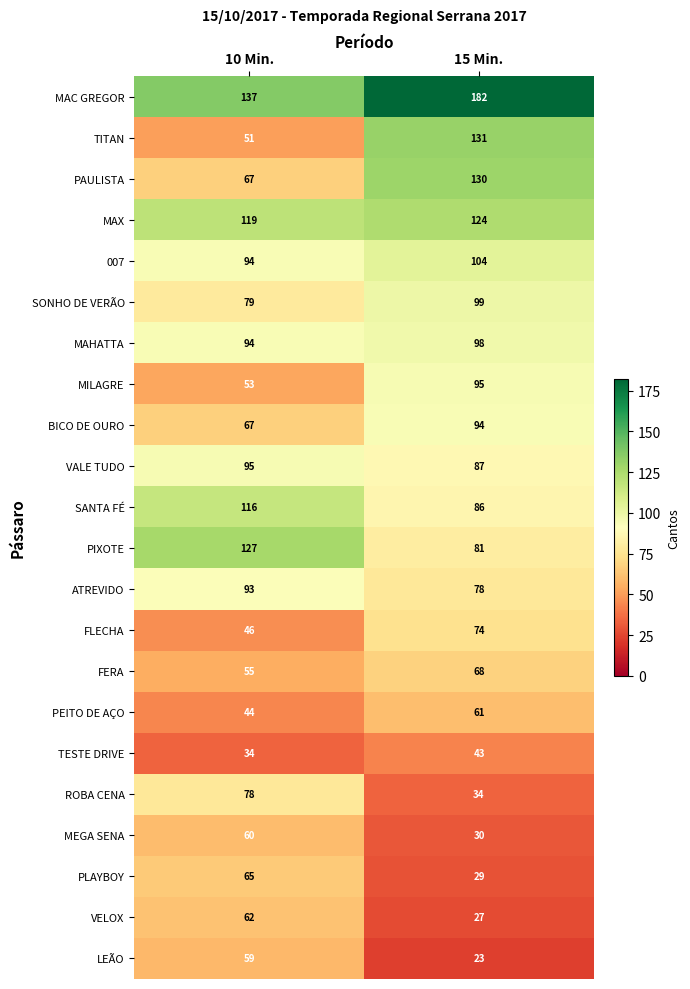

What is the minimum value shown in the chart?

23